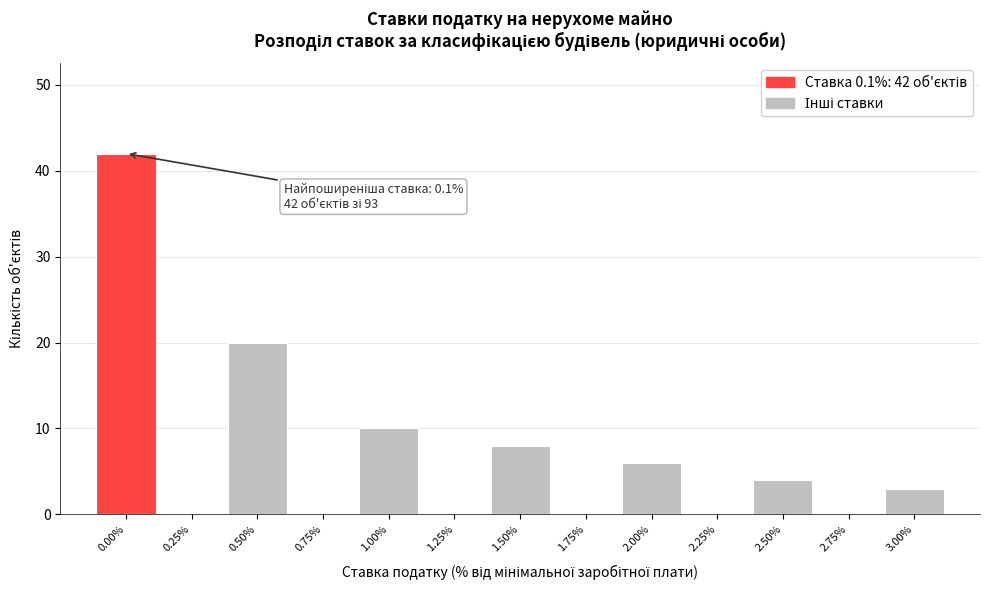

Reading left to right, list all the values displayed in this chart.

0.00%=42	0.25%=0	0.50%=20	0.75%=0	1.00%=10	1.25%=0	1.50%=8	1.75%=0	2.00%=6	2.25%=0	2.50%=4	2.75%=0	3.00%=3